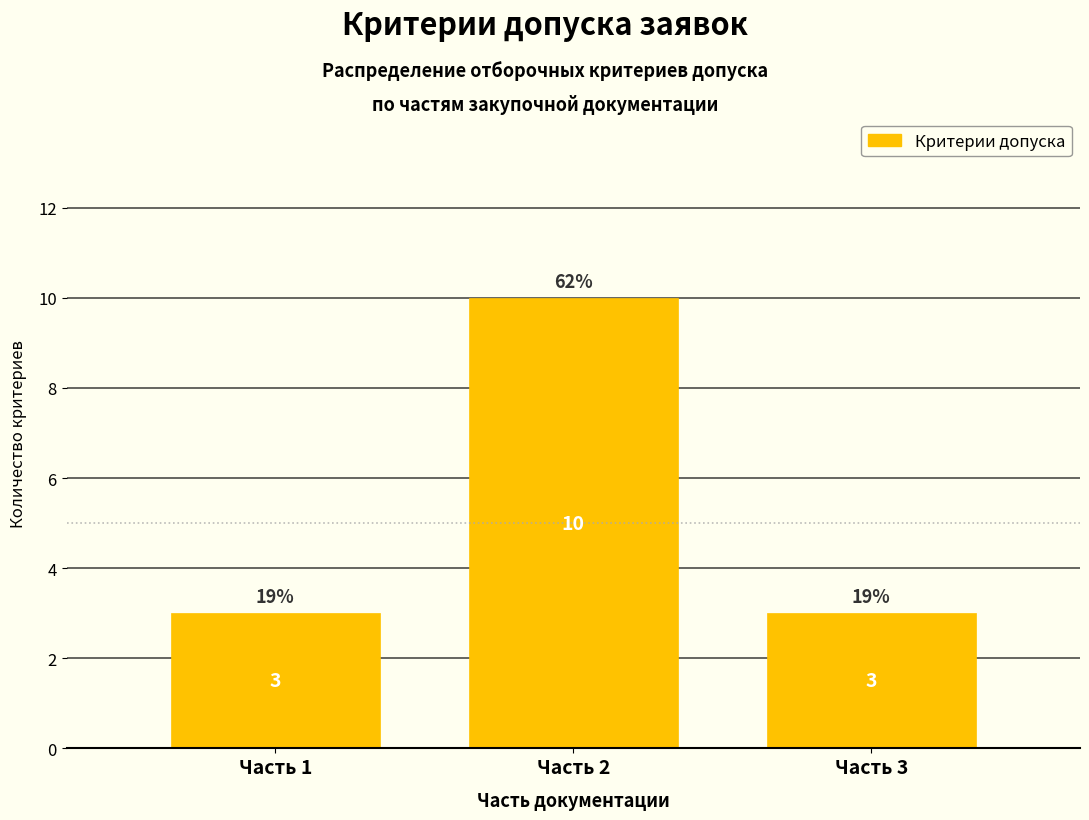

Reading left to right, what are all the values shown in this chart?

3	10	3